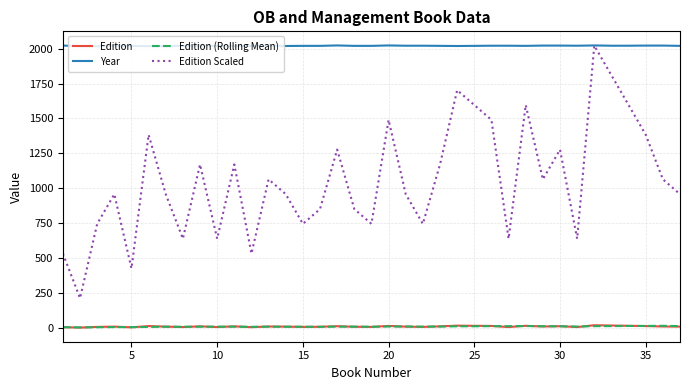

True or false: Year and Edition (Rolling Mean) cross at least once.

False